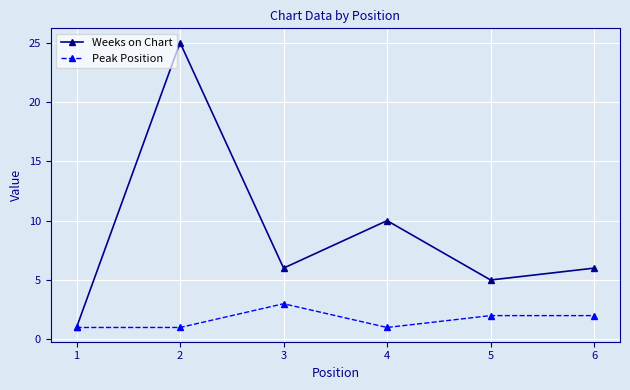

Which category has the lowest value in the Weeks on Chart series?

1